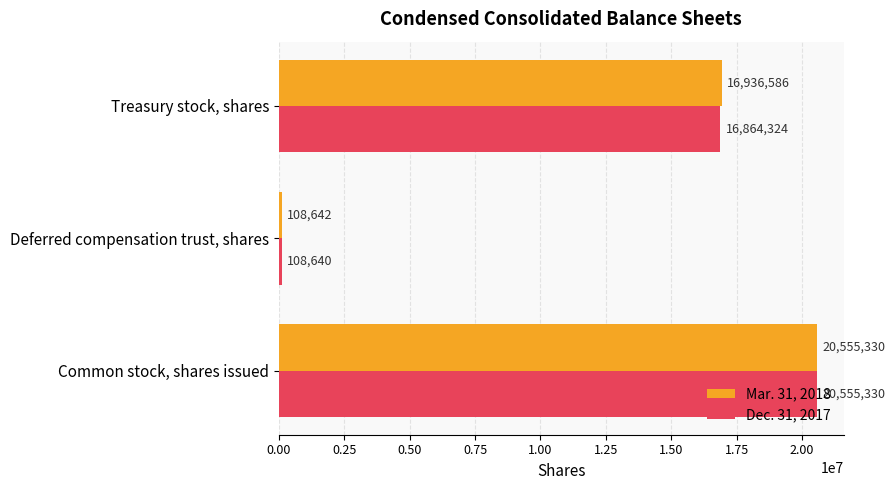

Which series has the largest total across all categories?

Mar. 31, 2018